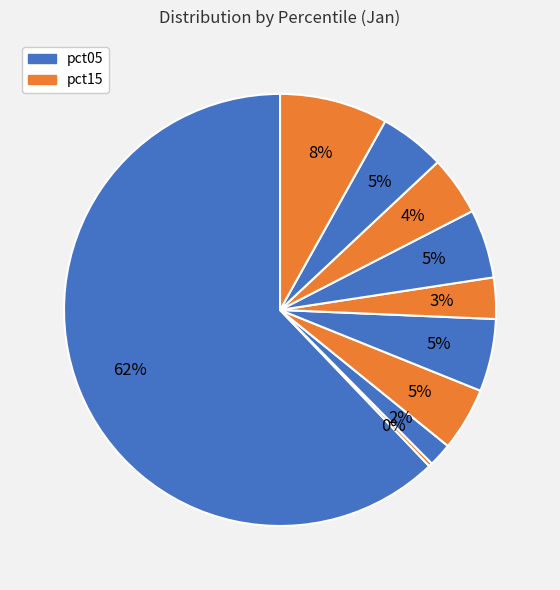

Which slice is the largest?

pct05